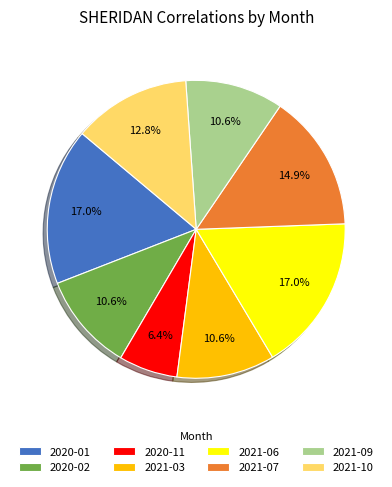

How many slices are in this pie chart?

8